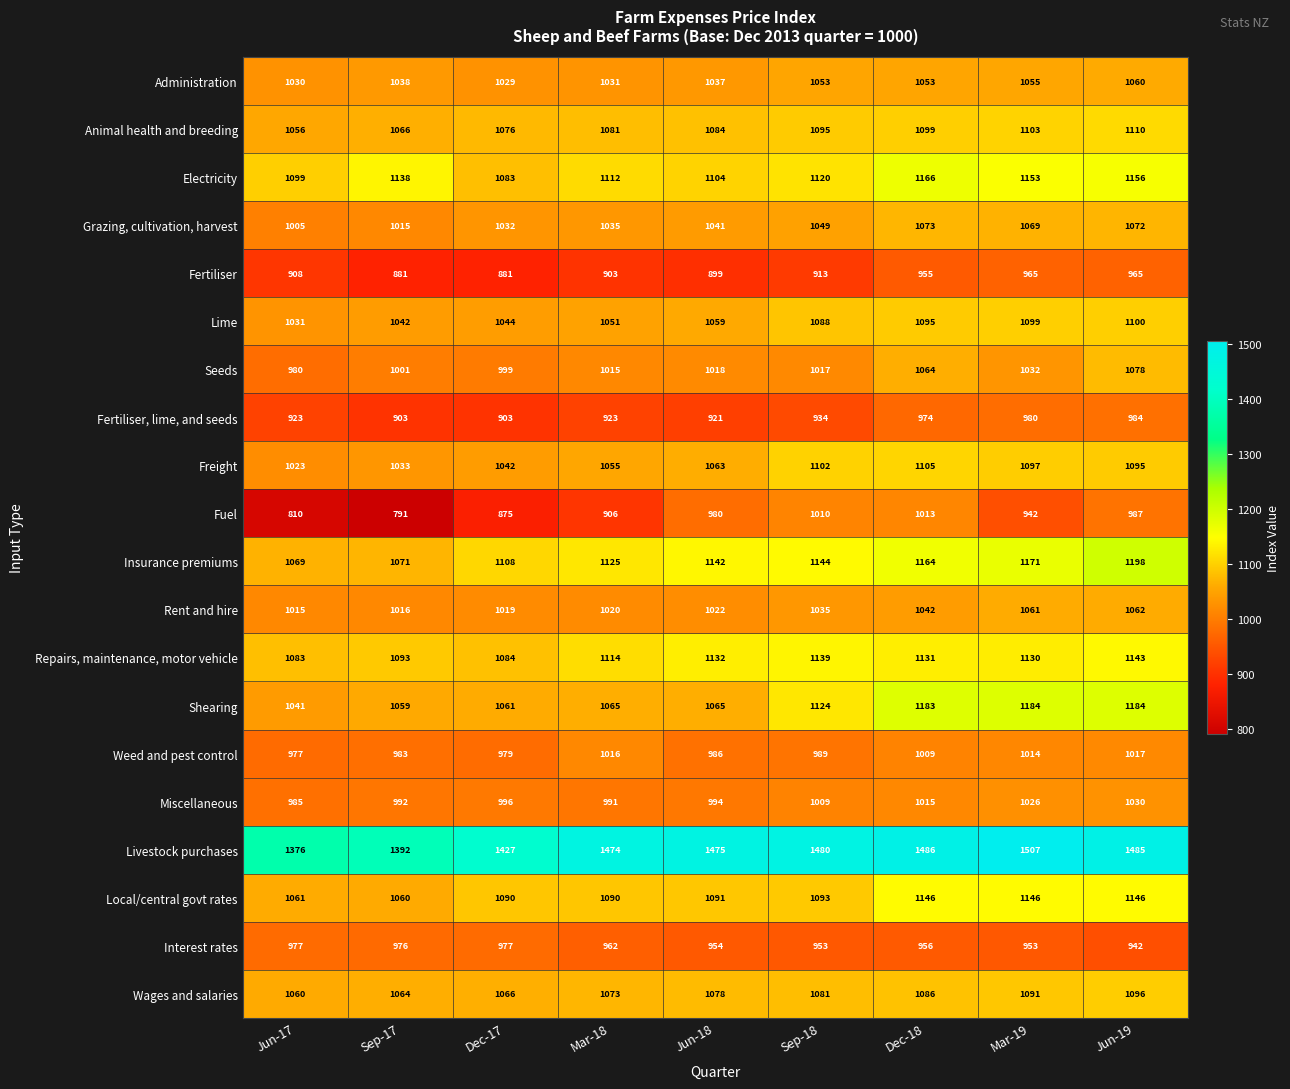

At which category is the sum across all series the highest?

Jun-19